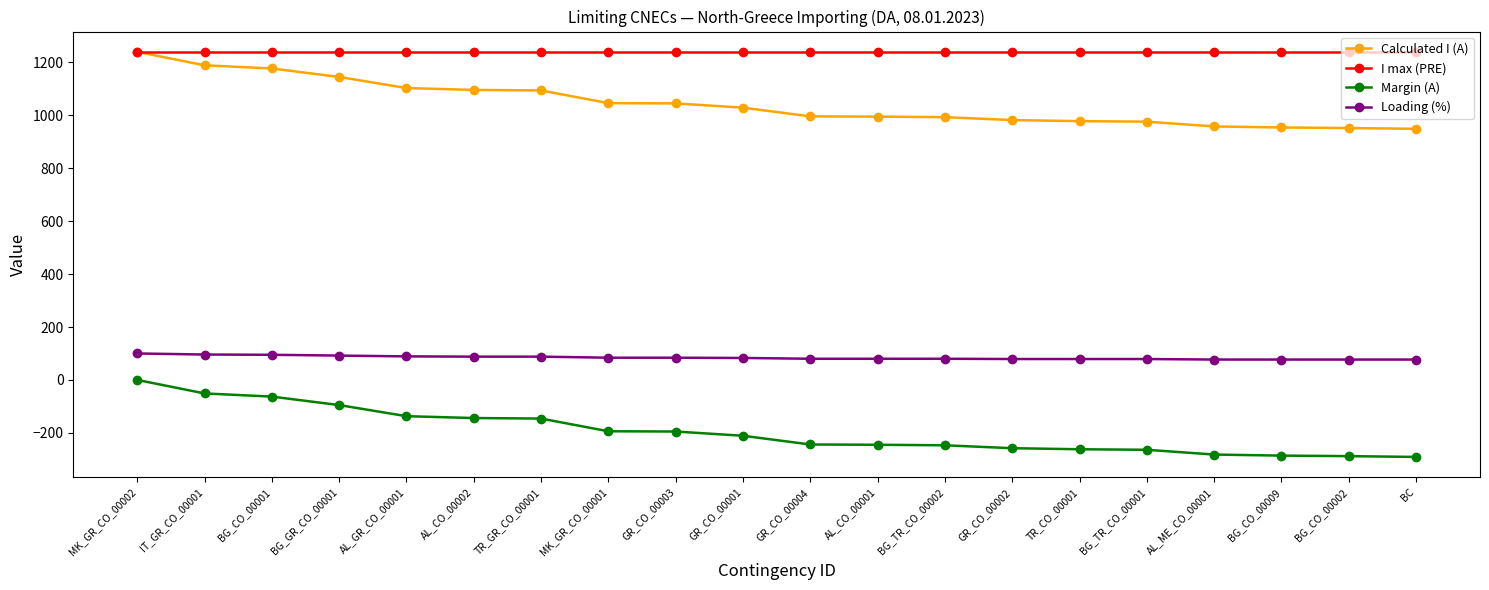

Rank the series at BG_TR_CO_00002 from highest to lowest value.

I max (PRE), Calculated I (A), Loading (%), Margin (A)